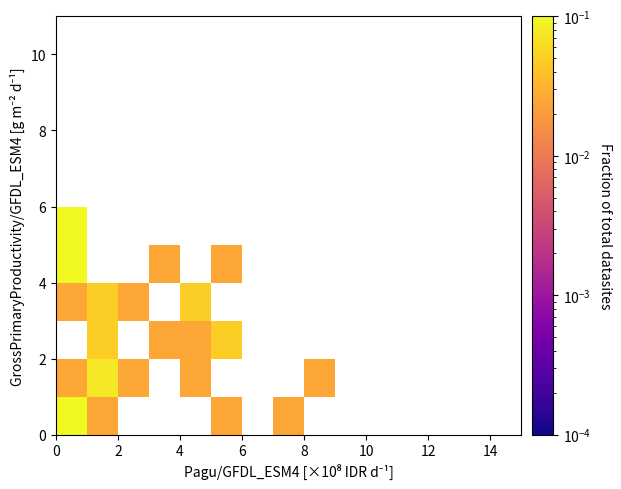

At how many categories does at least one series exceed 0?

8